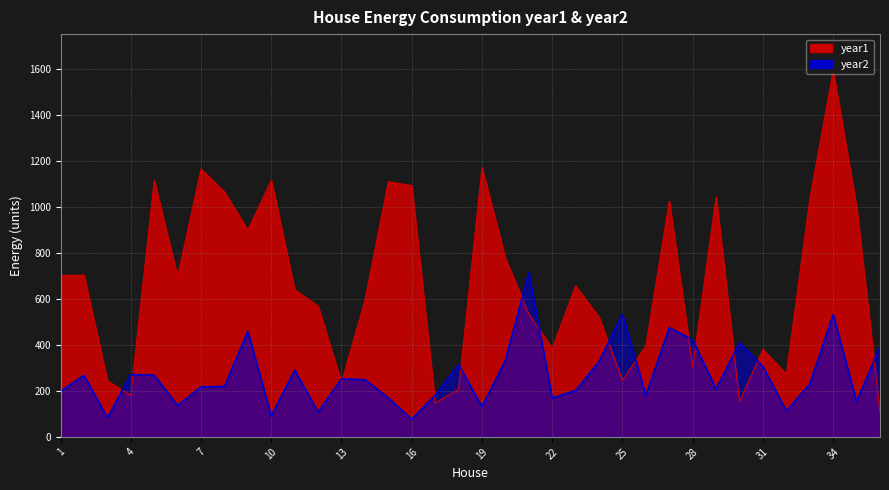

How many distinct data groups are displayed?

2